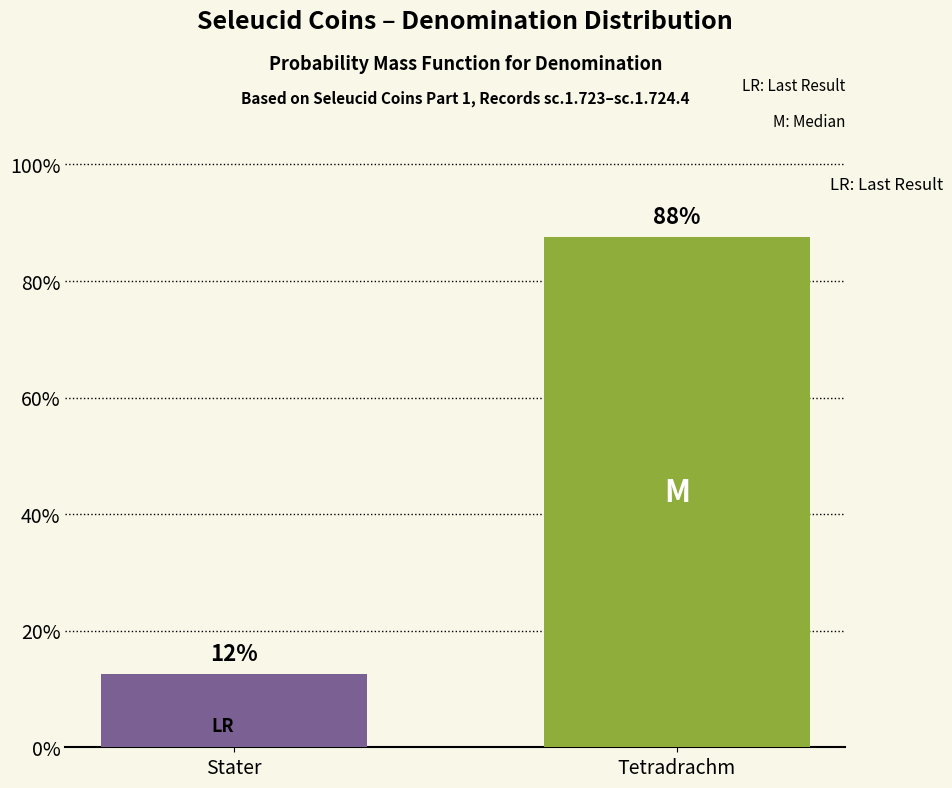

What is the sum of the values at Tetradrachm and Stater?

100.0